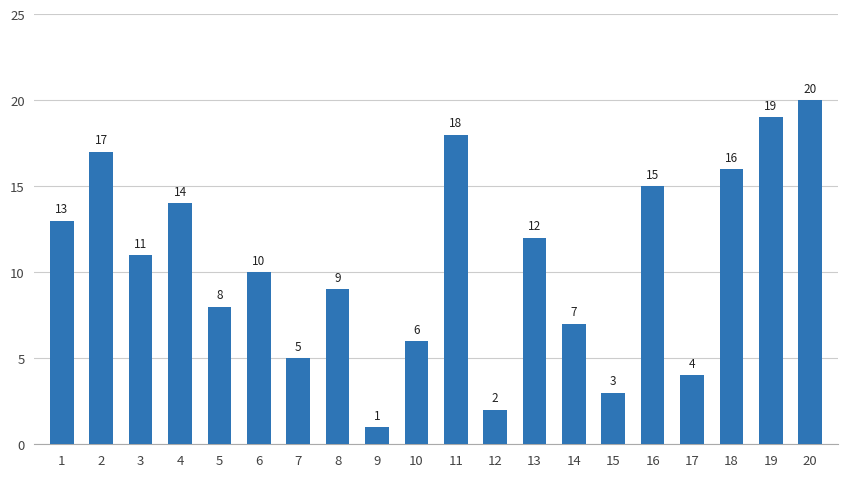

What is the sum of the values at 13 and 18?

28